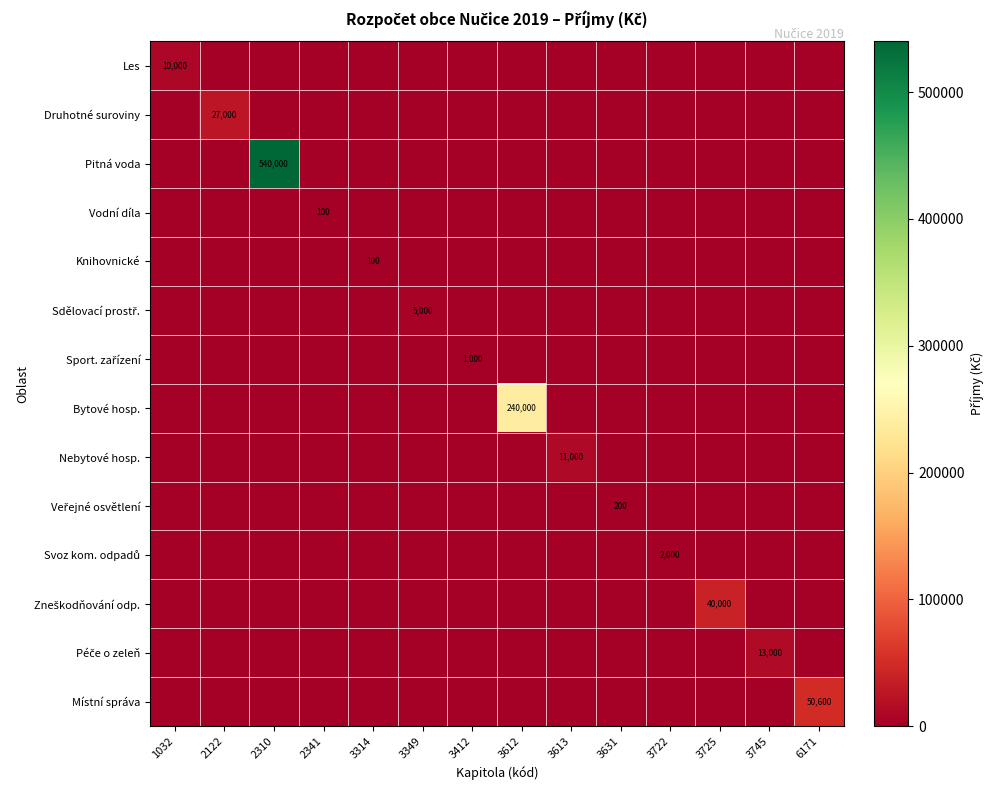

Rank the categories by Zneškodňování odp. value from highest to lowest.

3725, 1032, 2122, 2310, 2341, 3314, 3349, 3412, 3612, 3613, 3631, 3722, 3745, 6171